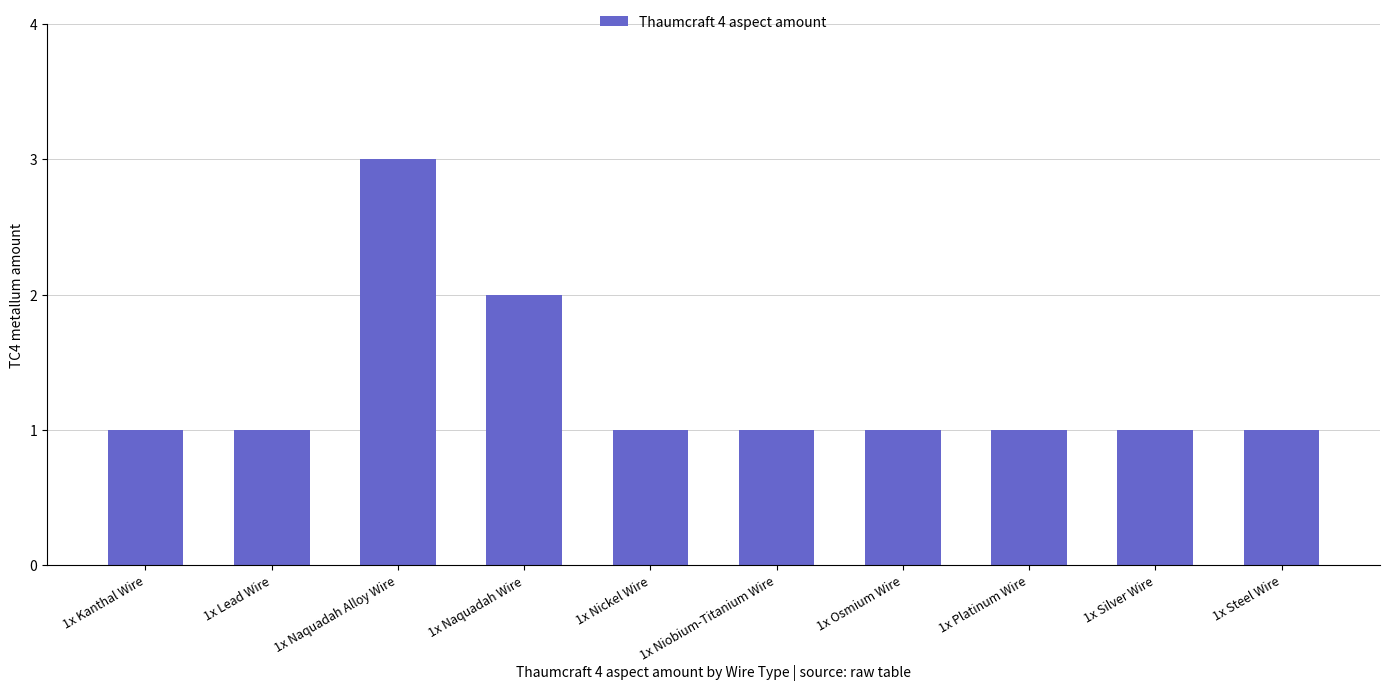

The chart shows a value of 3 at 1x Naquadah Alloy Wire. True or false?

True